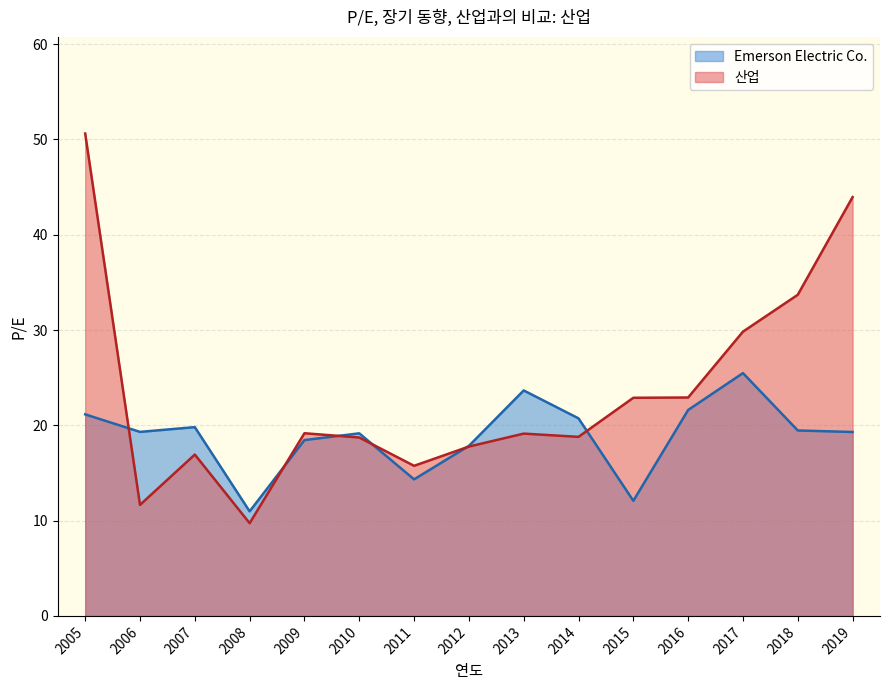

Which category has the highest value in the 산업 series?

2005